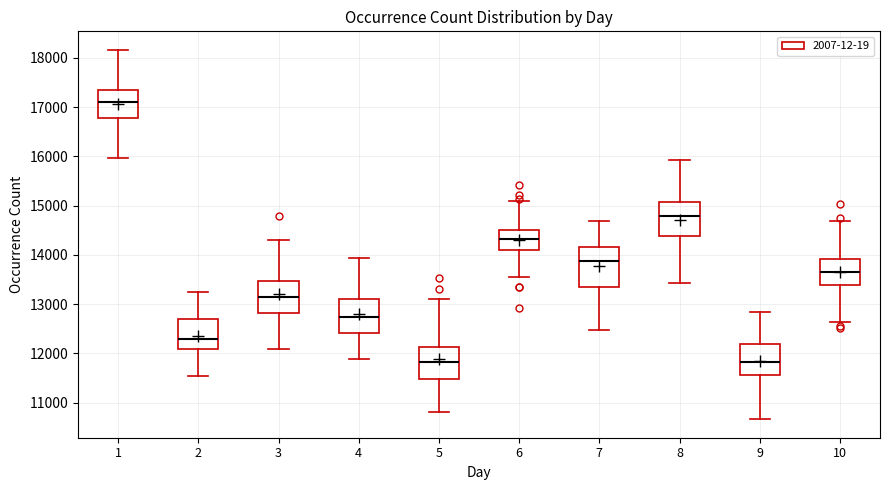

Where does the median line of the box at x = 4 sit on the y-axis? The values are not printed on the chart, so give them approximately, as read against the axis.

12700